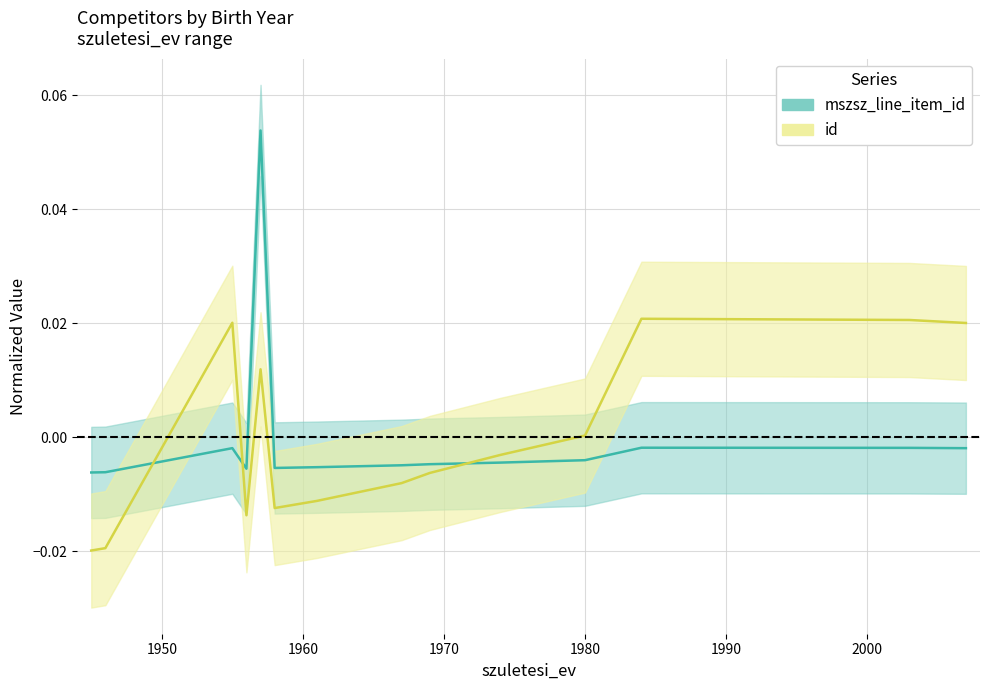

How many data points does each series have?

14